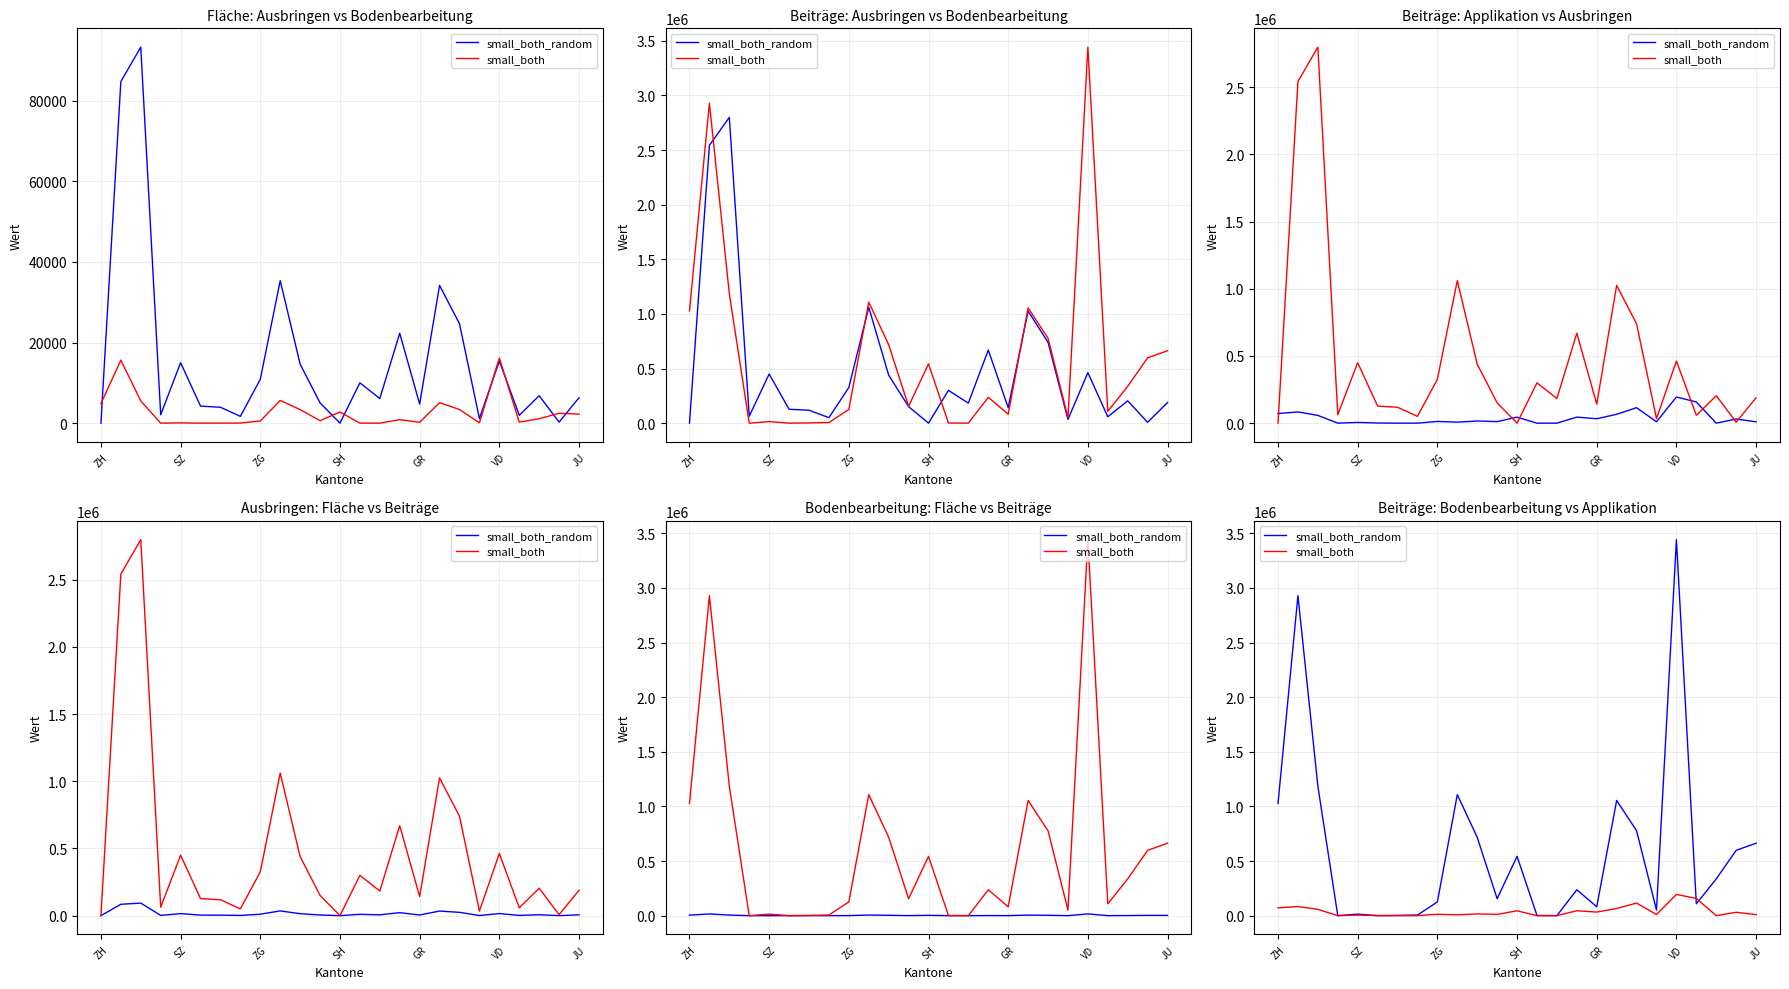

What value does the small_both_random series have at 11, to the nearest 50?

155050